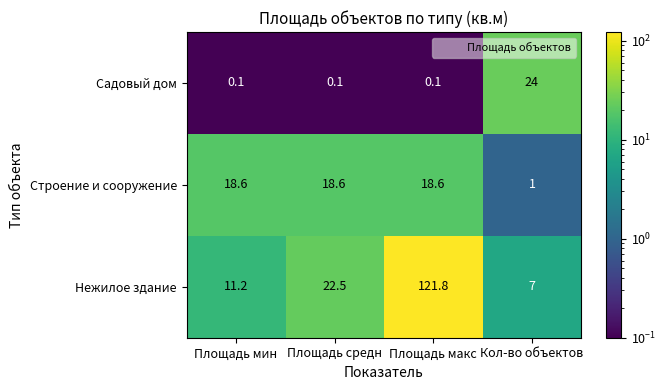

At which category does the chart reach its peak across all series?

Площадь макс